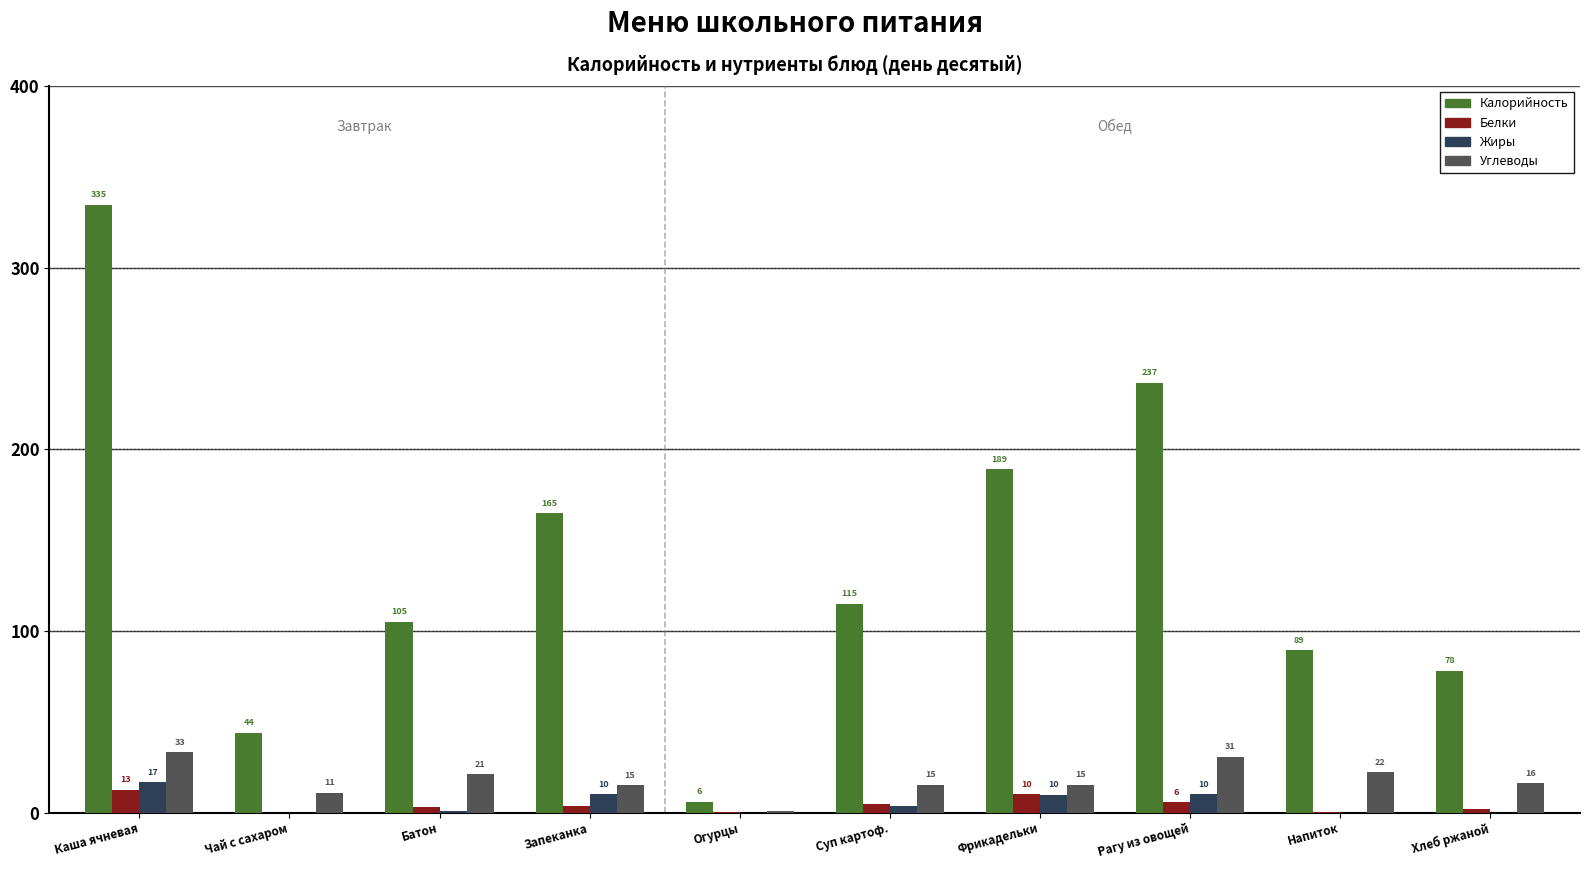

True or false: Углеводы has a value of 30.7 at Рагу из овощей.

True